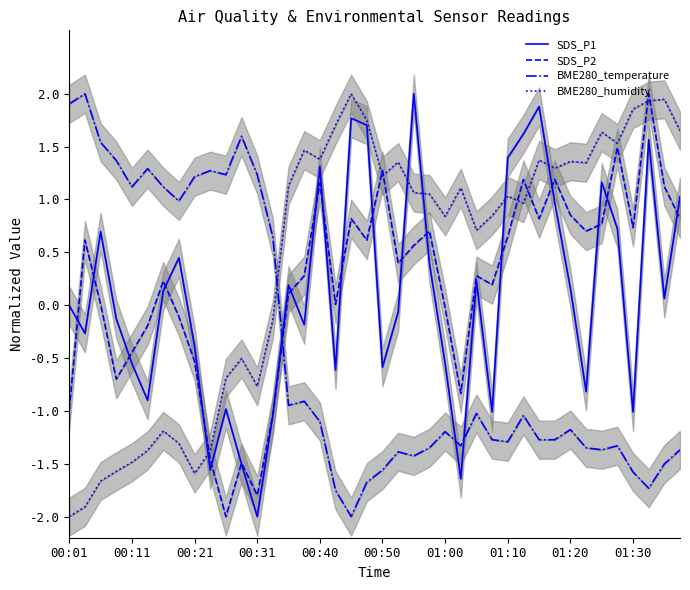

What are all the series names shown in the legend?

SDS_P1, SDS_P2, BME280_temperature, BME280_humidity